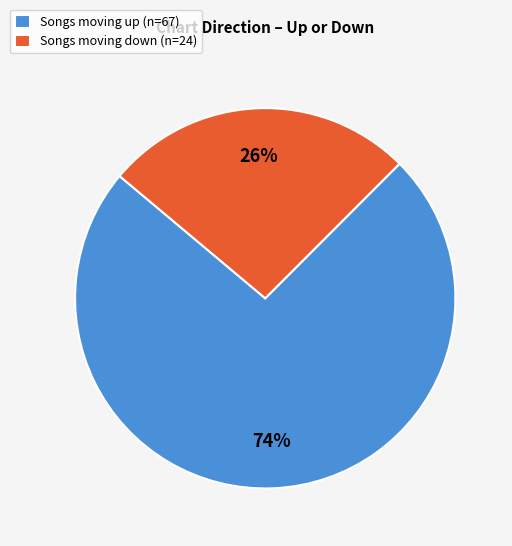

True or false: Songs moving down (n=24) accounts for 39% of the total.

False